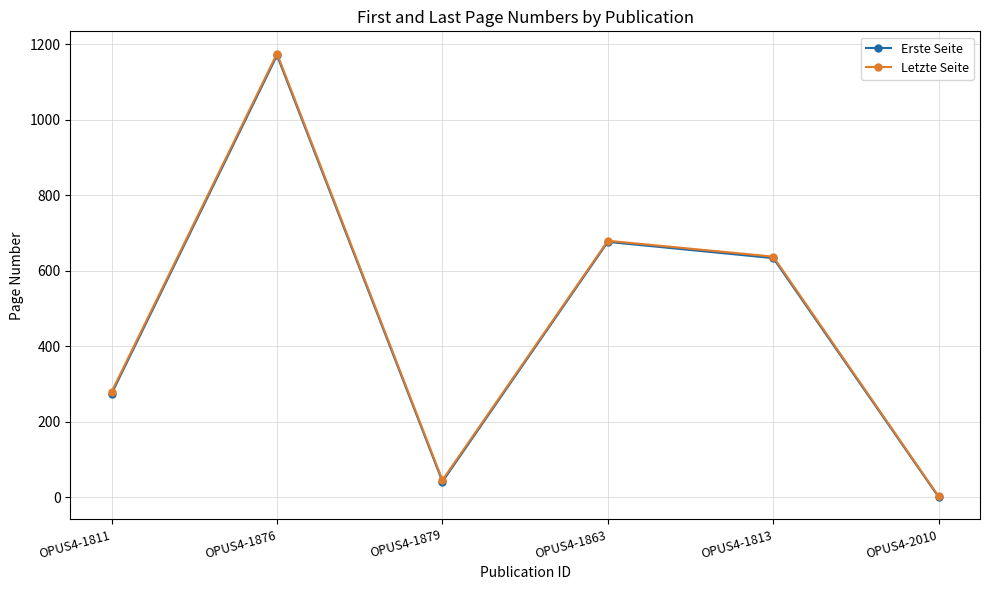

Which category has the lowest value in the Letzte Seite series?

OPUS4-2010